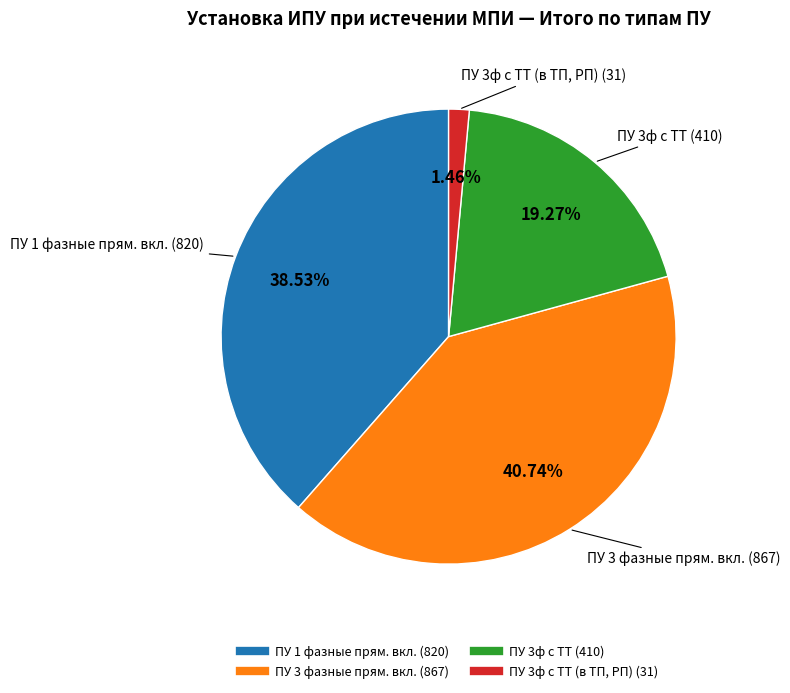

Does any single category account for the majority?

No